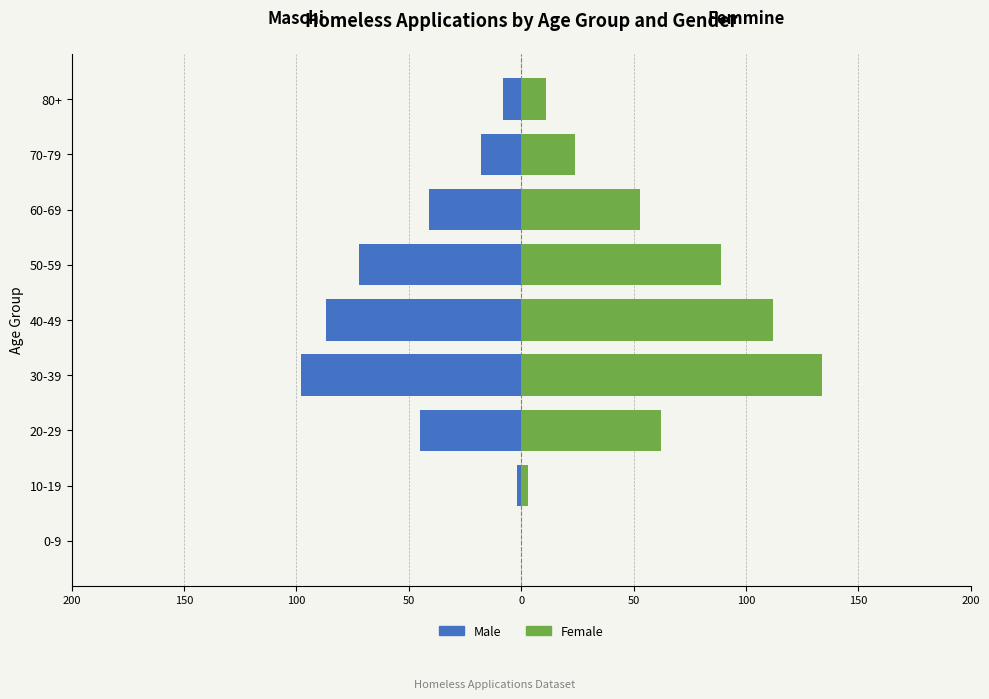

How many distinct data groups are displayed?

2